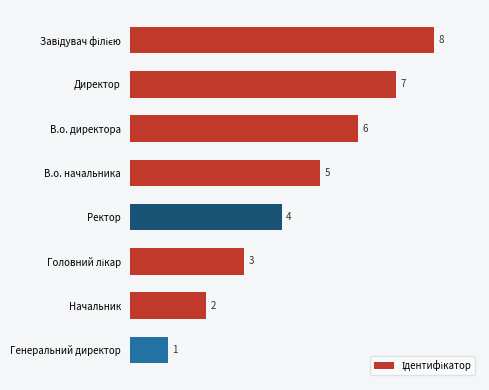

Which label corresponds to the smallest value in the chart?

Генеральний директор